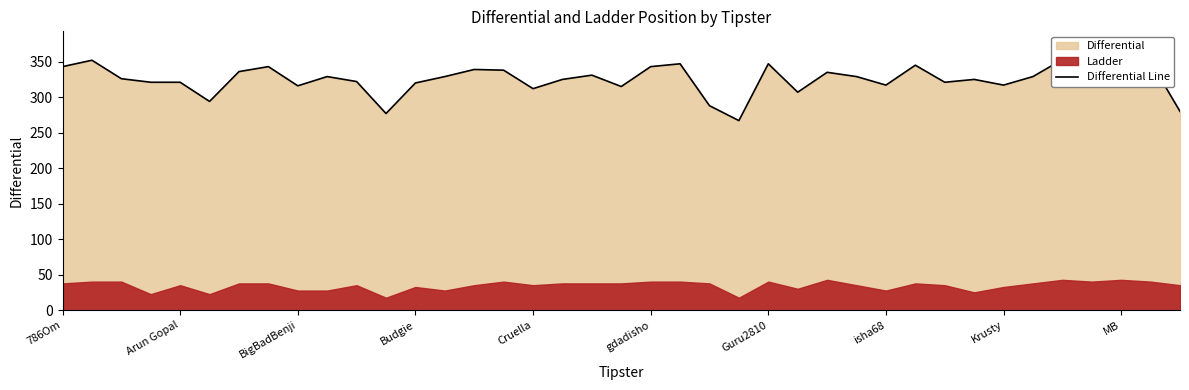

Between 19 and 24, which is larger?

24